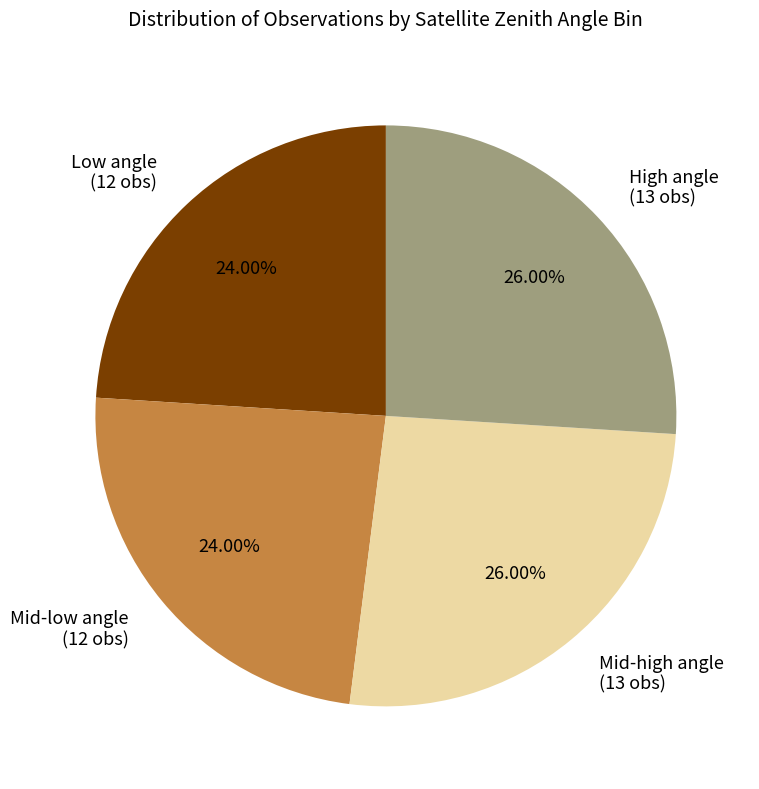

Does Low angle (12 obs) represent more than half of the total?

No